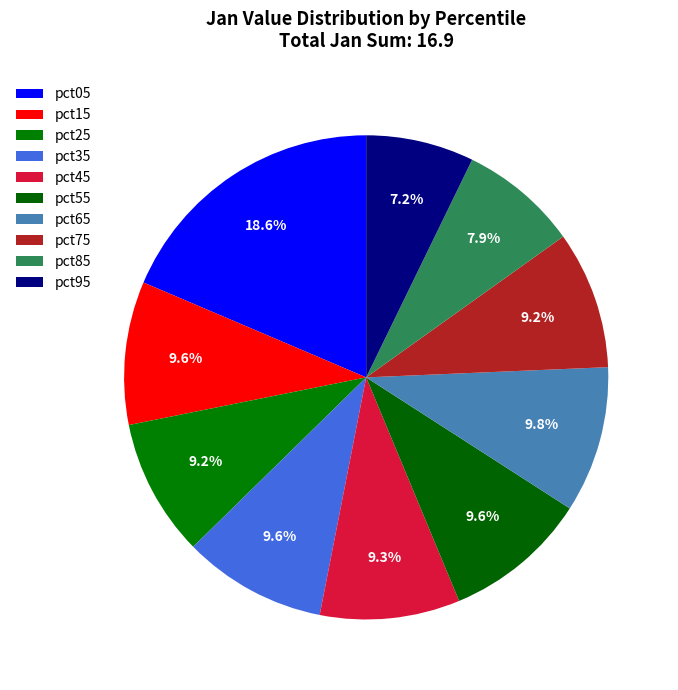

What percentage is NOT represented by pct35?

90.4%